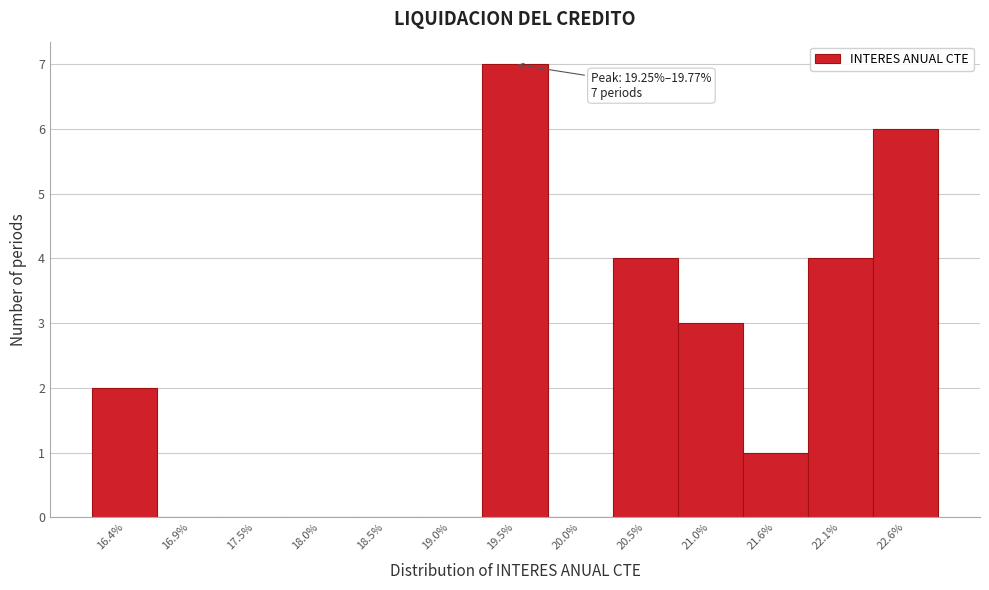

Over which range of the x-axis is the bar tallest?

19.3 to 19.8